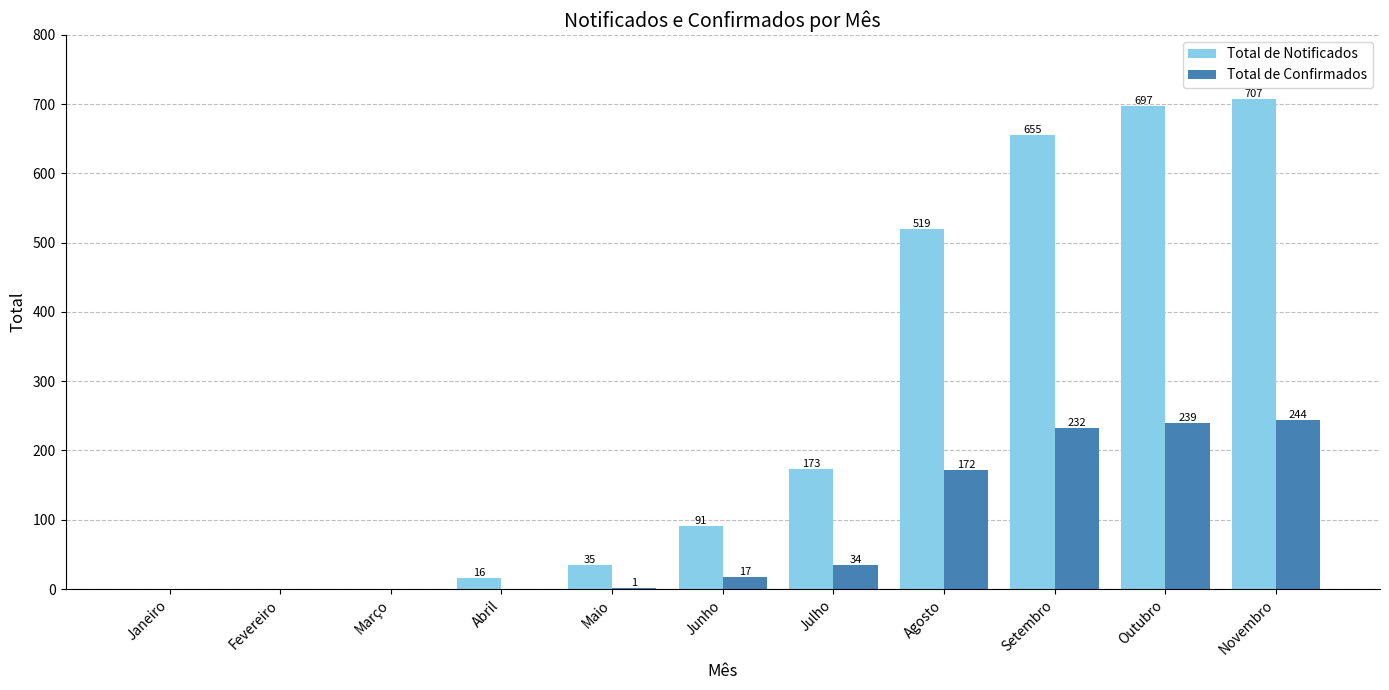

Between Maio and Julho, which series saw the biggest shift?

Total de Notificados